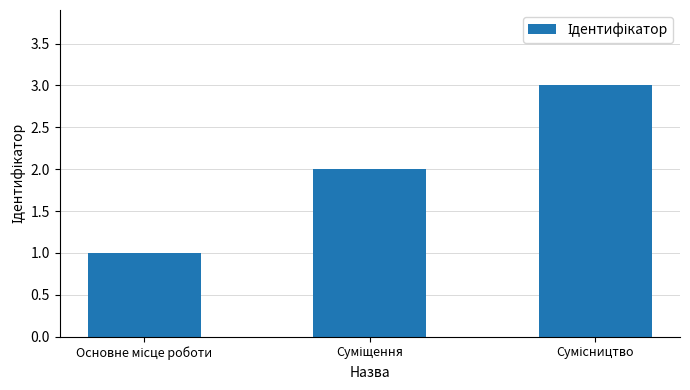

What is the difference between the maximum and minimum values?

2